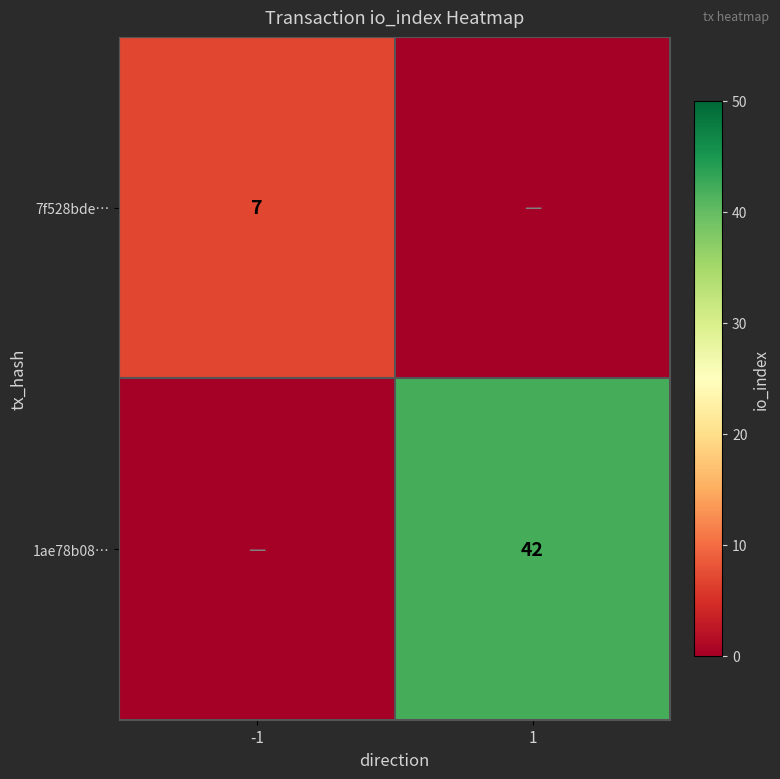

Is the value of 1ae78b08… at 1 greater than the value of 7f528bde… at -1?

Yes